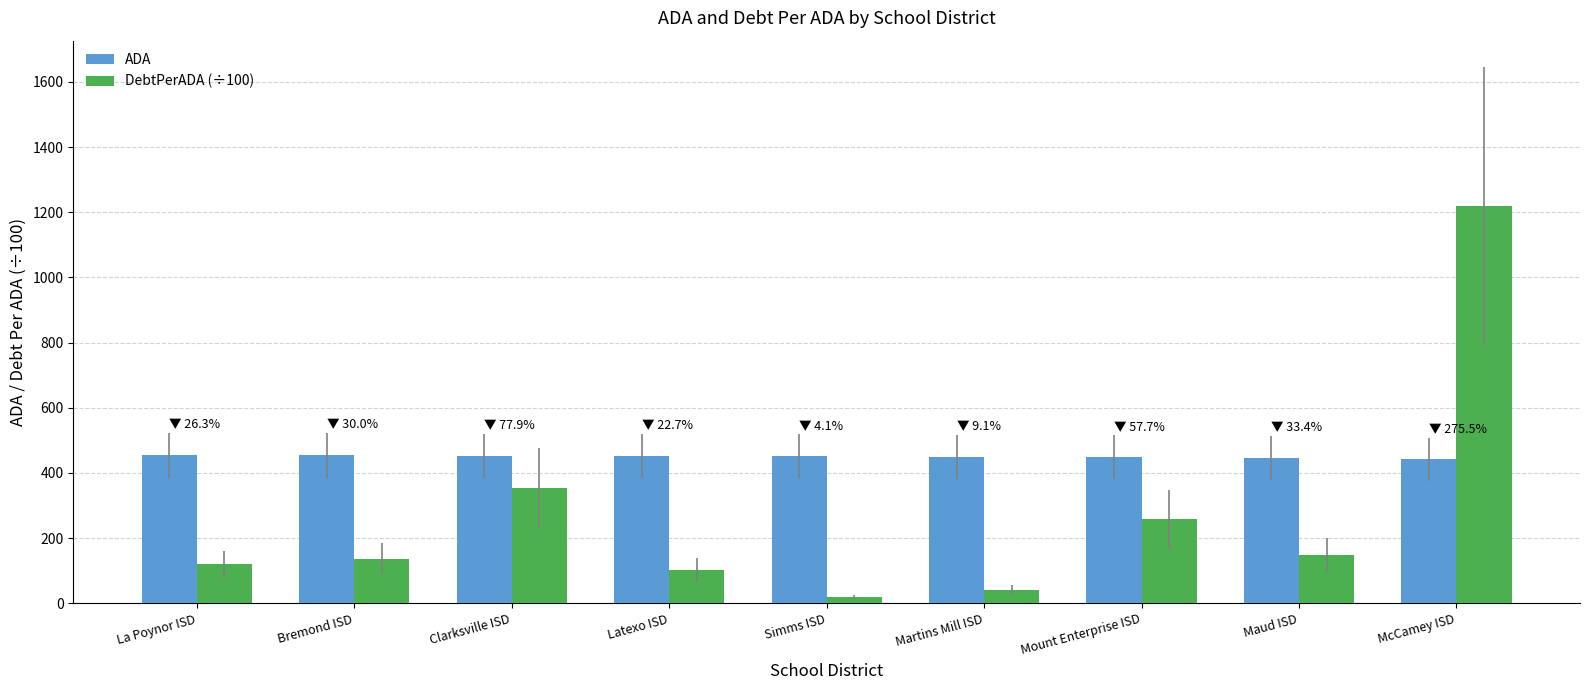

What is the total value across all series at Clarksville ISD?

806.0